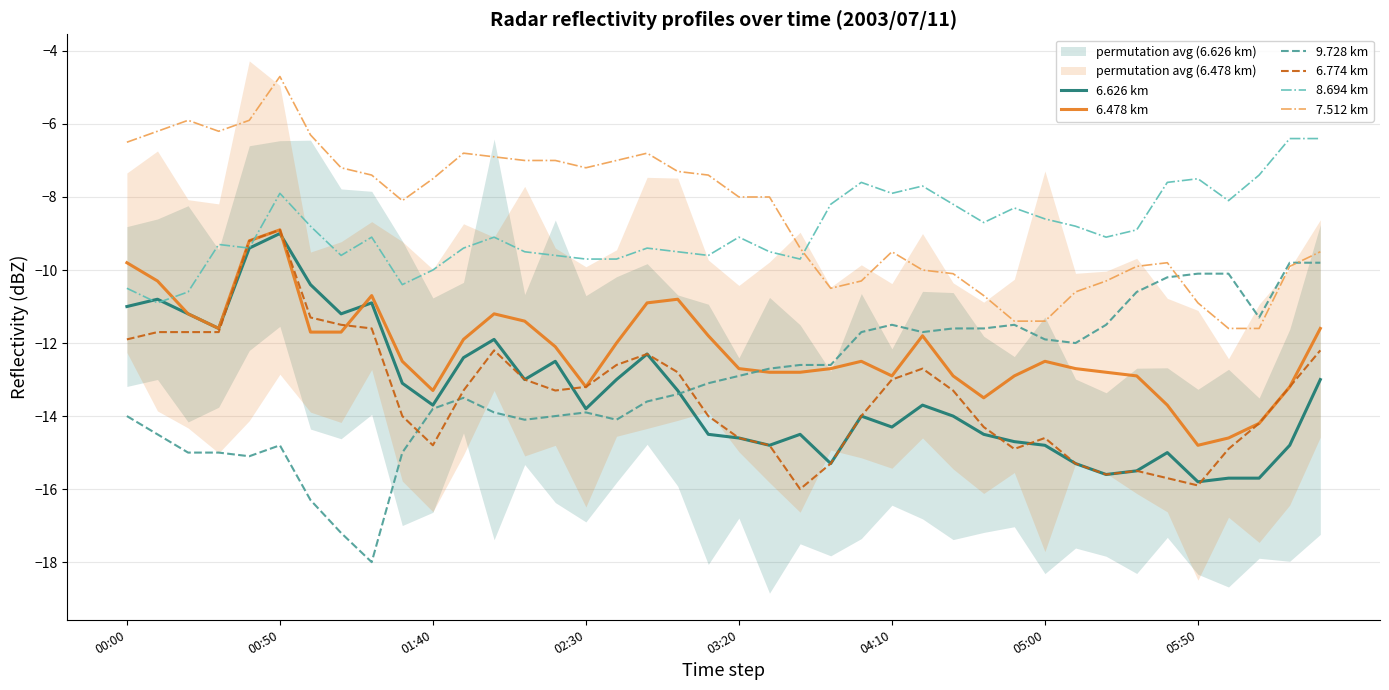

Rank the series by their maximum value, from lowest to highest.

9.728 km, 6.626 km, 6.478 km, 6.774 km, 8.694 km, 7.512 km